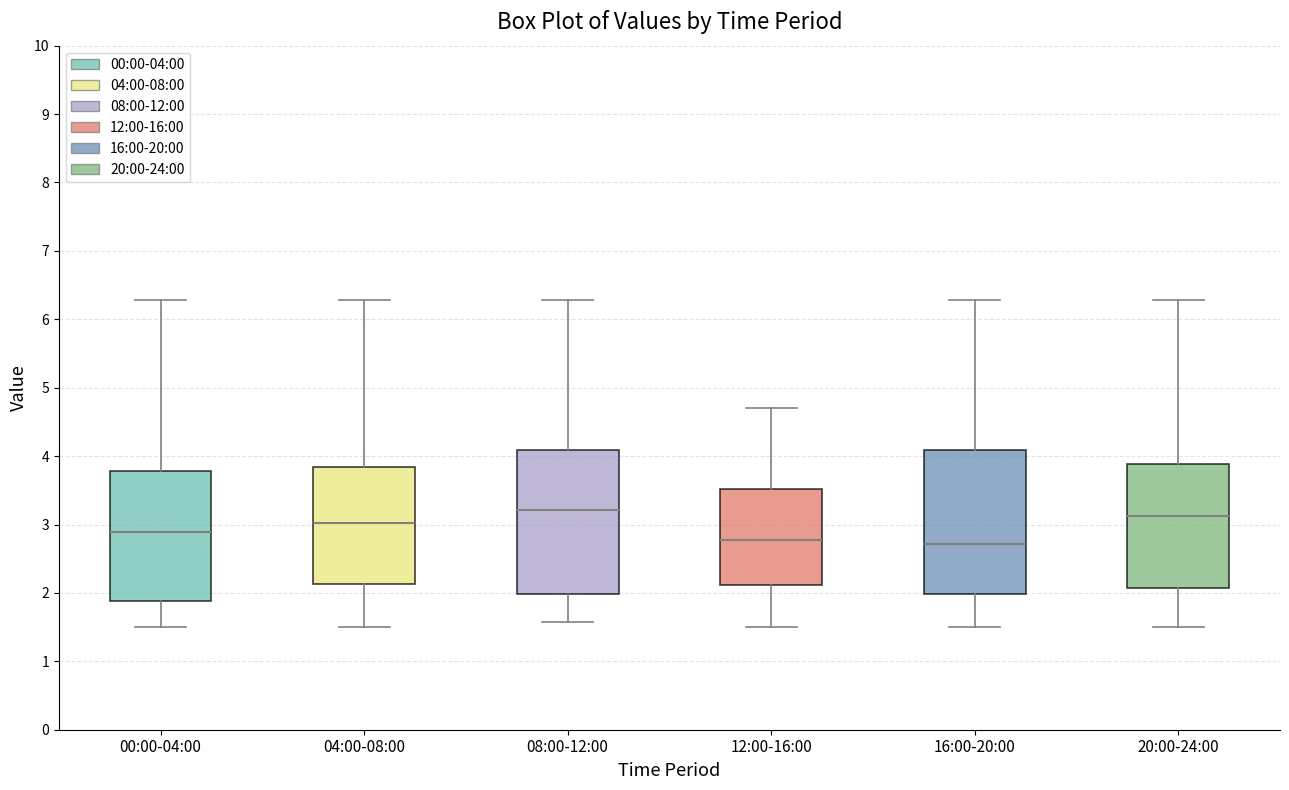

Reading left to right, read every box against the y-axis: the position of its median line, the range the box covers, and the ends of its whiskers. The values are not printed on the chart, so give them approximately, as read against the axis.

00:00-04:00: median 2.9, box 1.9 to 3.8, whiskers 1.5 to 6.3
04:00-08:00: median 3.0, box 2.1 to 3.8, whiskers 1.5 to 6.3
08:00-12:00: median 3.2, box 2.0 to 4.1, whiskers 1.6 to 6.3
12:00-16:00: median 2.8, box 2.1 to 3.5, whiskers 1.5 to 4.7
16:00-20:00: median 2.7, box 2.0 to 4.1, whiskers 1.5 to 6.3
20:00-24:00: median 3.1, box 2.1 to 3.9, whiskers 1.5 to 6.3